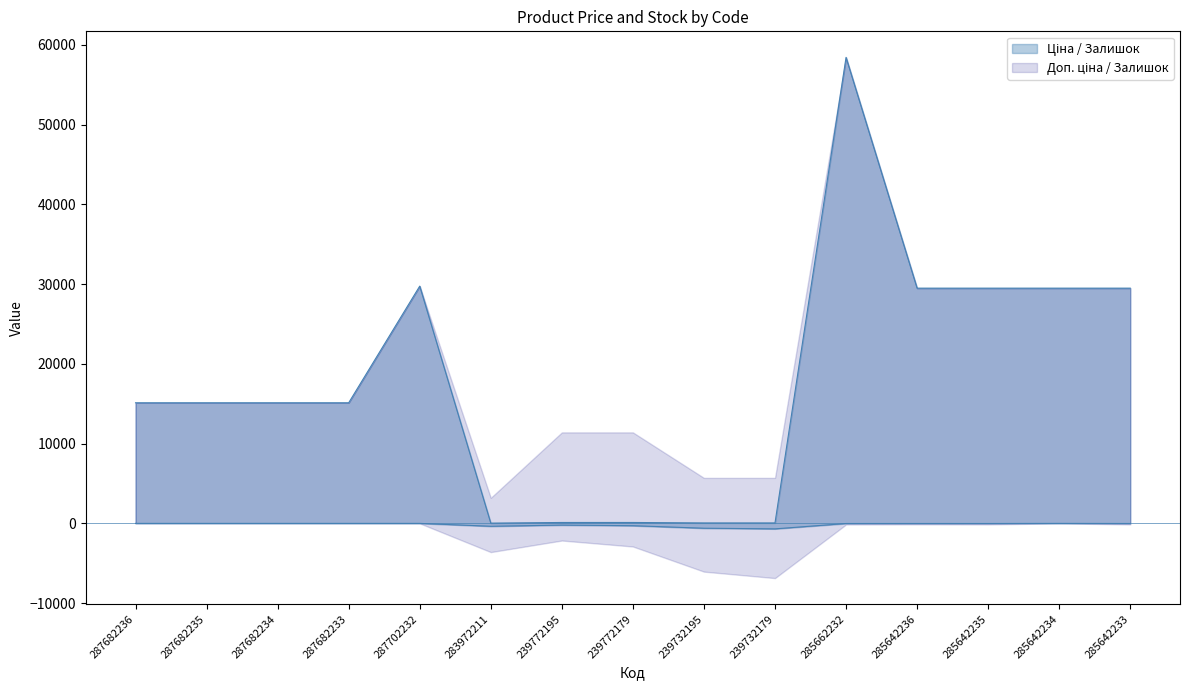

What is the sum of the Ціна values at 239772179 and 285642234?

29605.6